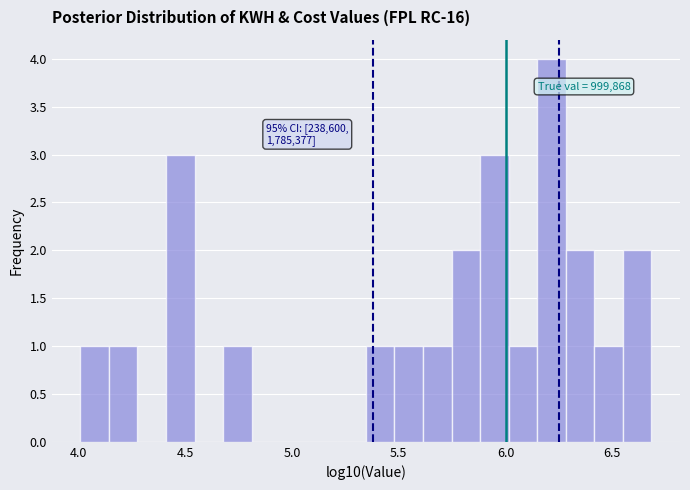

Read against the x-axis, roughly where is the centre of the tallest bar?

6.20